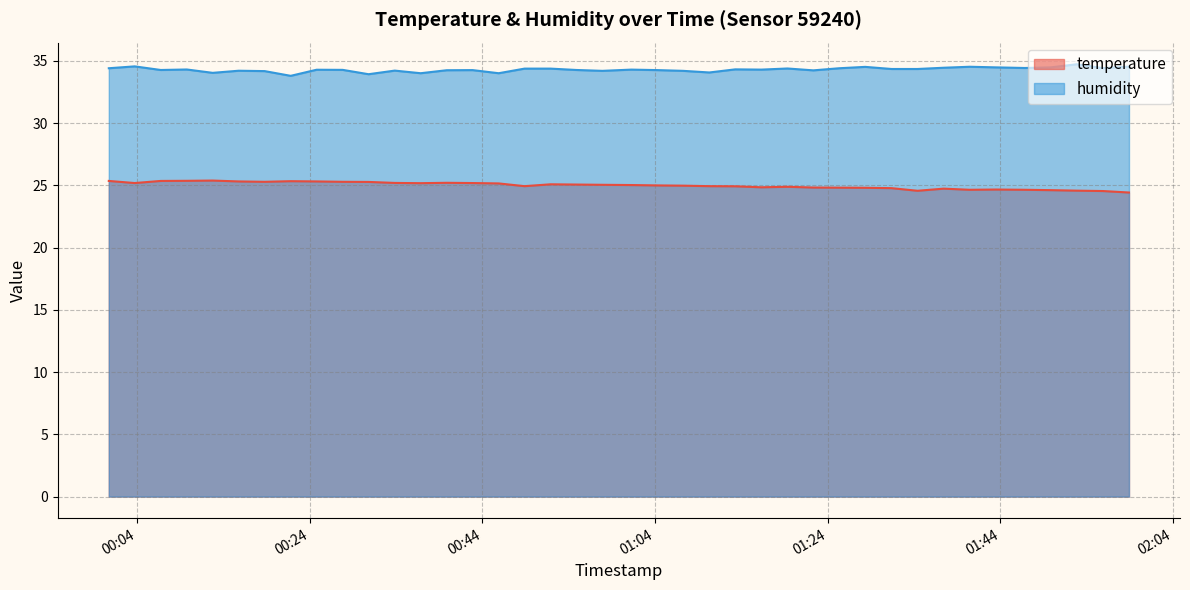

Reading left to right, extract all data points from this chart.

temperature: 2022-12-10T00:00:45=25.4	2022-12-10T00:03:45=25.2	2022-12-10T00:06:46=25.4	2022-12-10T00:09:47=25.4	2022-12-10T00:12:47=25.4	2022-12-10T00:15:47=25.3	2022-12-10T00:18:48=25.3	2022-12-10T00:21:49=25.3	2022-12-10T00:24:49=25.3	2022-12-10T00:27:50=25.3	2022-12-10T00:30:50=25.3	2022-12-10T00:33:52=25.2	2022-12-10T00:36:52=25.2	2022-12-10T00:39:53=25.2	2022-12-10T00:42:53=25.2	2022-12-10T00:45:54=25.1	2022-12-10T00:48:54=24.9	2022-12-10T00:51:55=25.1	2022-12-10T00:54:55=25.1	2022-12-10T00:57:55=25.0	2022-12-10T01:01:16=25.0	2022-12-10T01:04:17=25.0	2022-12-10T01:07:17=25.0	2022-12-10T01:10:18=24.9	2022-12-10T01:13:18=24.9	2022-12-10T01:16:20=24.8	2022-12-10T01:19:21=24.9	2022-12-10T01:22:21=24.8	2022-12-10T01:25:21=24.8	2022-12-10T01:28:21=24.8	2022-12-10T01:31:24=24.8	2022-12-10T01:34:25=24.6	2022-12-10T01:37:26=24.7	2022-12-10T01:40:27=24.6	2022-12-10T01:43:29=24.7	2022-12-10T01:46:50=24.6	2022-12-10T01:49:51=24.6	2022-12-10T01:52:51=24.6	2022-12-10T01:55:51=24.5	2022-12-10T01:58:54=24.4
humidity: 2022-12-10T00:00:45=34.4	2022-12-10T00:03:45=34.5	2022-12-10T00:06:46=34.3	2022-12-10T00:09:47=34.3	2022-12-10T00:12:47=34.0	2022-12-10T00:15:47=34.2	2022-12-10T00:18:48=34.2	2022-12-10T00:21:49=33.8	2022-12-10T00:24:49=34.3	2022-12-10T00:27:50=34.3	2022-12-10T00:30:50=33.9	2022-12-10T00:33:52=34.2	2022-12-10T00:36:52=34.0	2022-12-10T00:39:53=34.2	2022-12-10T00:42:53=34.2	2022-12-10T00:45:54=34.0	2022-12-10T00:48:54=34.4	2022-12-10T00:51:55=34.4	2022-12-10T00:54:55=34.3	2022-12-10T00:57:55=34.2	2022-12-10T01:01:16=34.3	2022-12-10T01:04:17=34.2	2022-12-10T01:07:17=34.2	2022-12-10T01:10:18=34.1	2022-12-10T01:13:18=34.3	2022-12-10T01:16:20=34.3	2022-12-10T01:19:21=34.4	2022-12-10T01:22:21=34.2	2022-12-10T01:25:21=34.4	2022-12-10T01:28:21=34.5	2022-12-10T01:31:24=34.3	2022-12-10T01:34:25=34.3	2022-12-10T01:37:26=34.4	2022-12-10T01:40:27=34.5	2022-12-10T01:43:29=34.5	2022-12-10T01:46:50=34.4	2022-12-10T01:49:51=34.5	2022-12-10T01:52:51=34.7	2022-12-10T01:55:51=34.4	2022-12-10T01:58:54=34.5